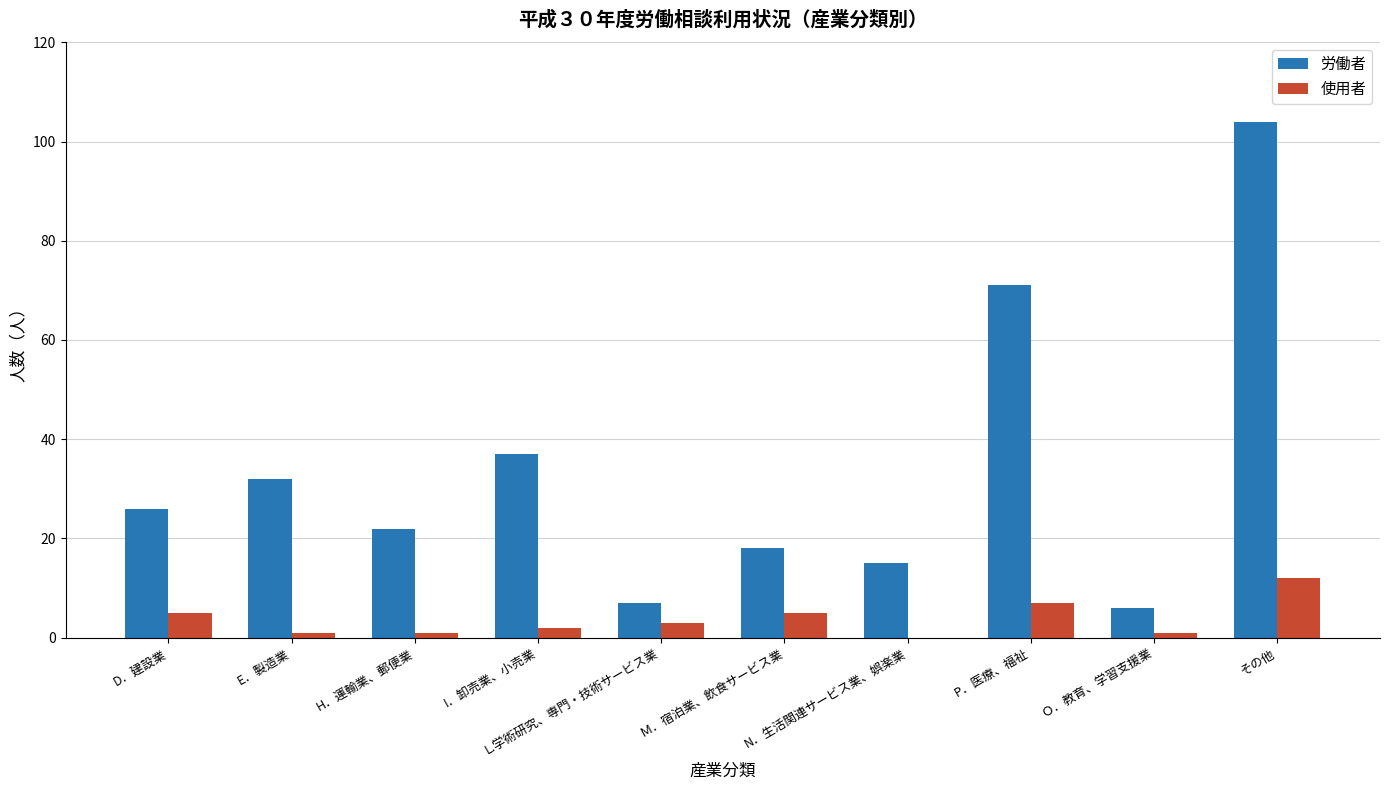

At which category is the sum across all series the highest?

その他